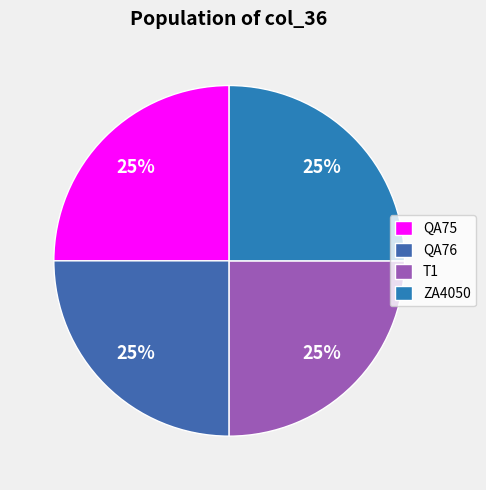

To the nearest percent, what is the average slice percentage?

25%